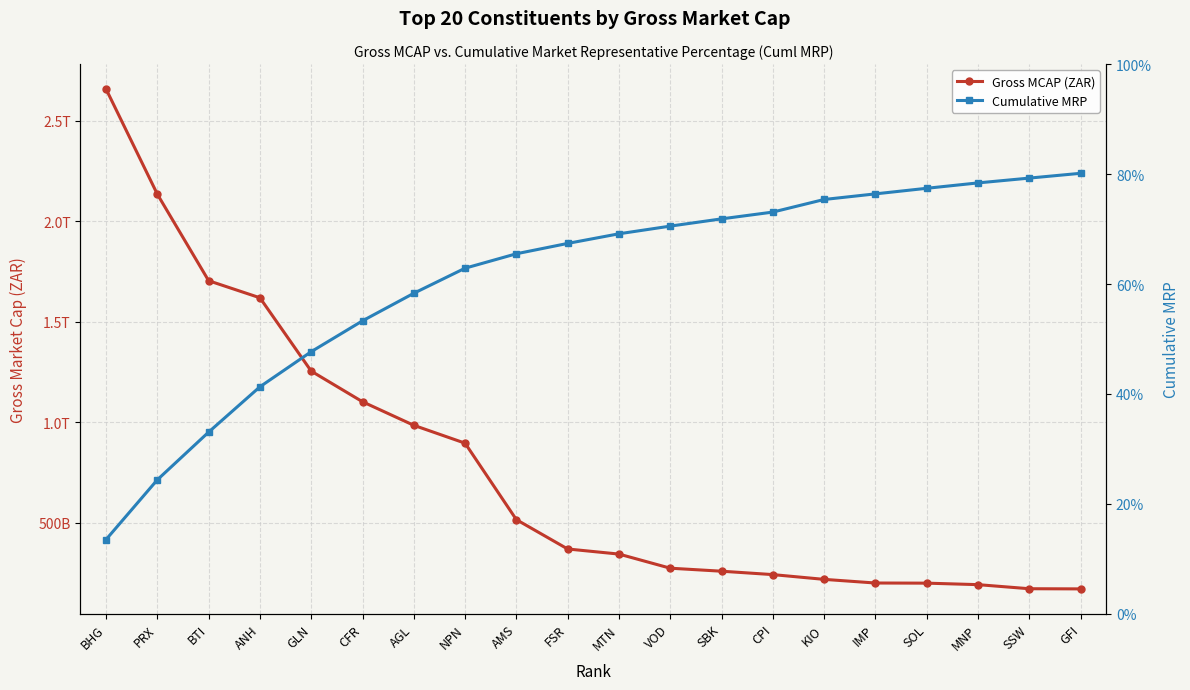

What position from the left is CPI?

14